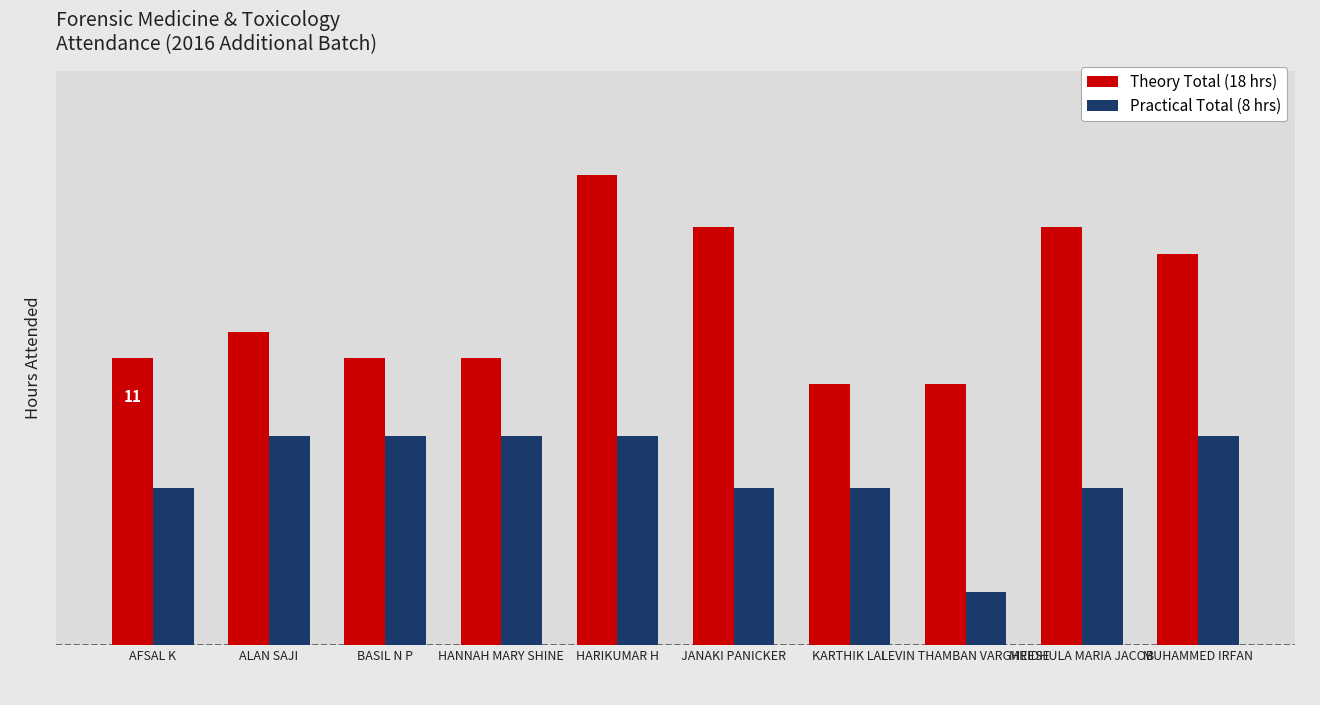

What is the difference between the maximum and minimum values in the Theory Total (18 hrs) series?

8